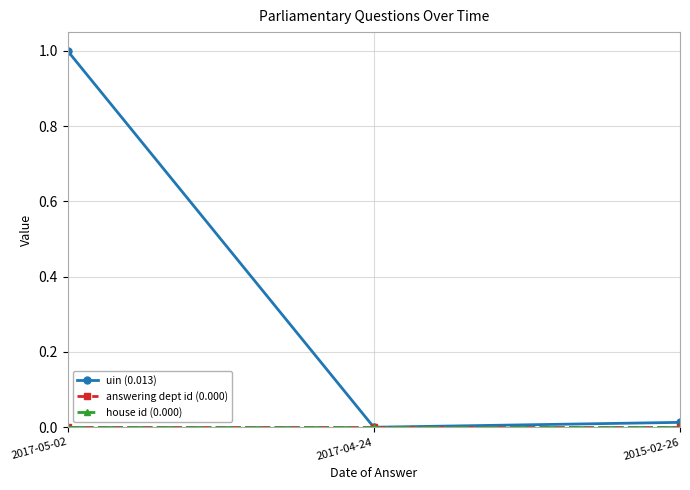

What is the average value of the uin (0.013) series?

0.3